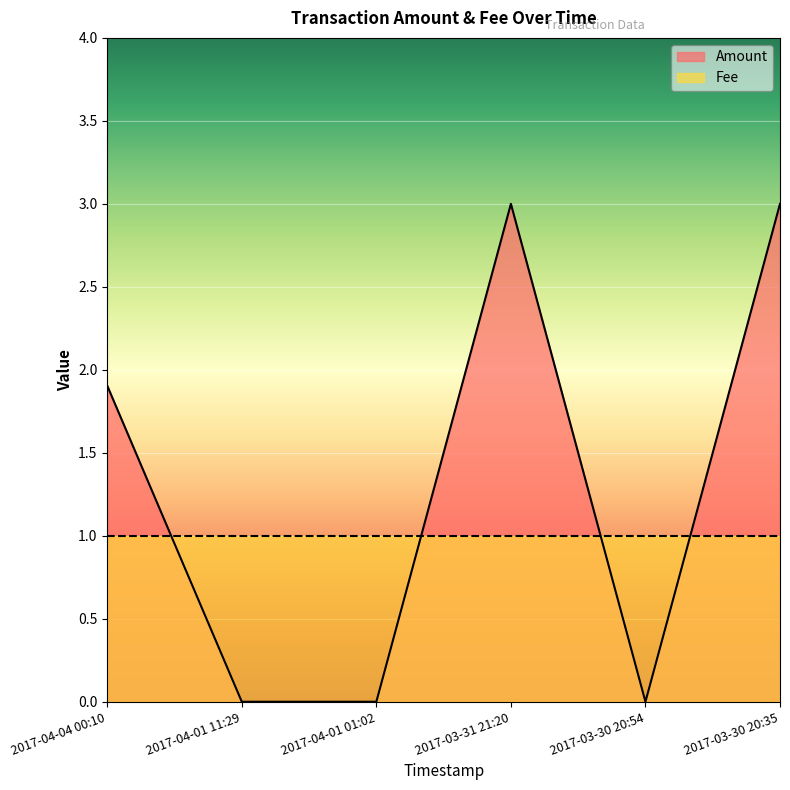

The chart shows a value of 3.0 at 2017-03-30 20:35. True or false?

True